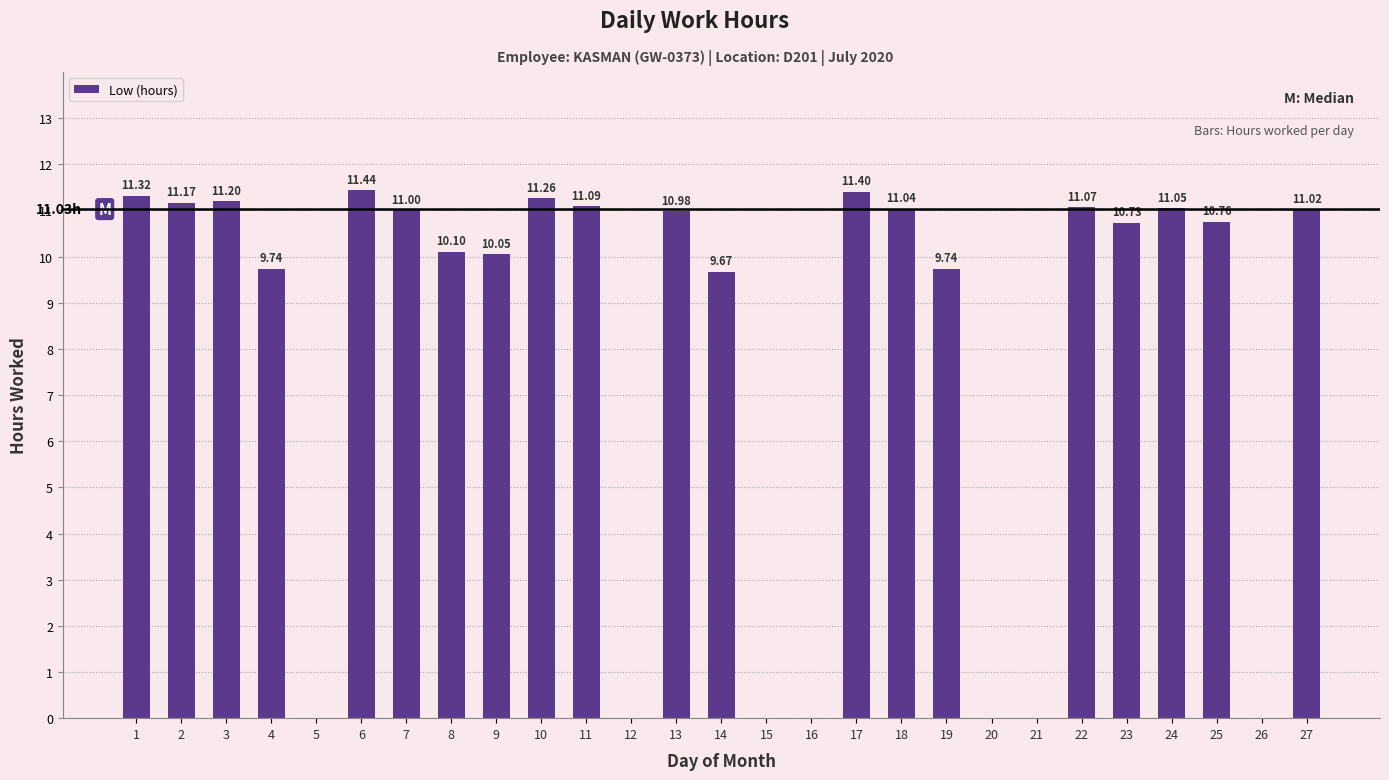

Between 18 and 20, which is larger?

18